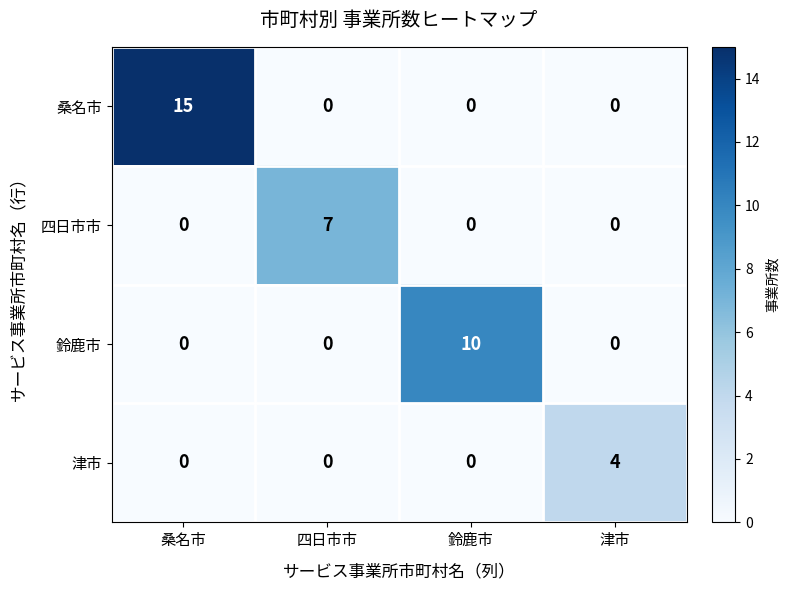

At how many categories does at least one series exceed 0?

4